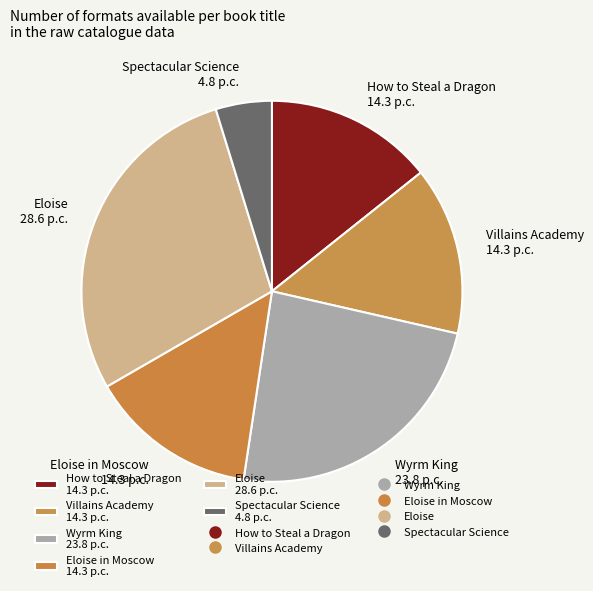

Between Eloise 28.6 p.c. and How to Steal a Dragon 14.3 p.c., which is larger?

Eloise 28.6 p.c.